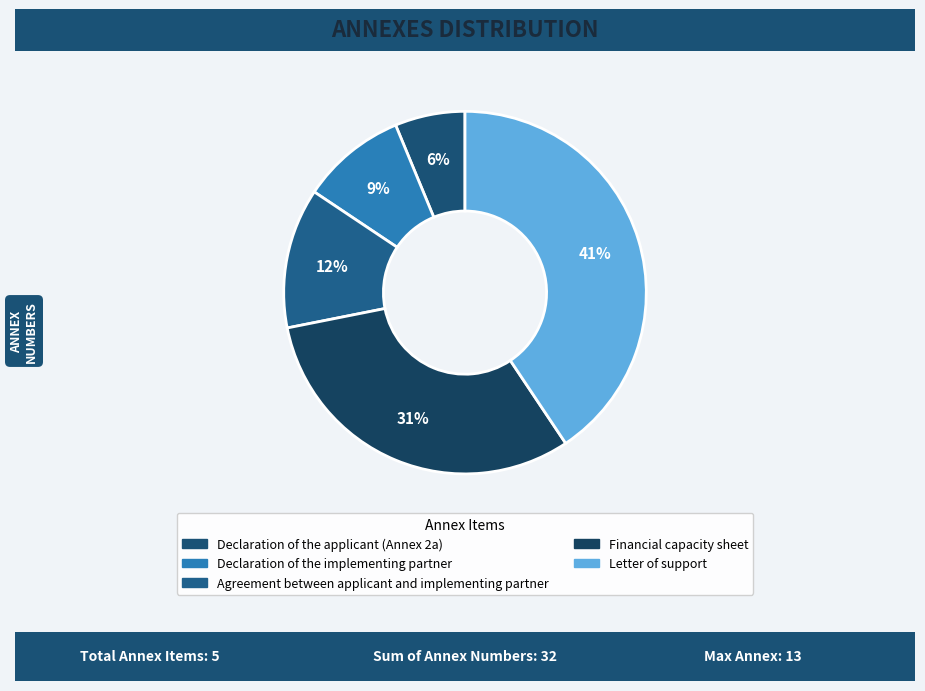

Combined, do Declaration of the implementing partner and Letter of support account for over 50%?

No